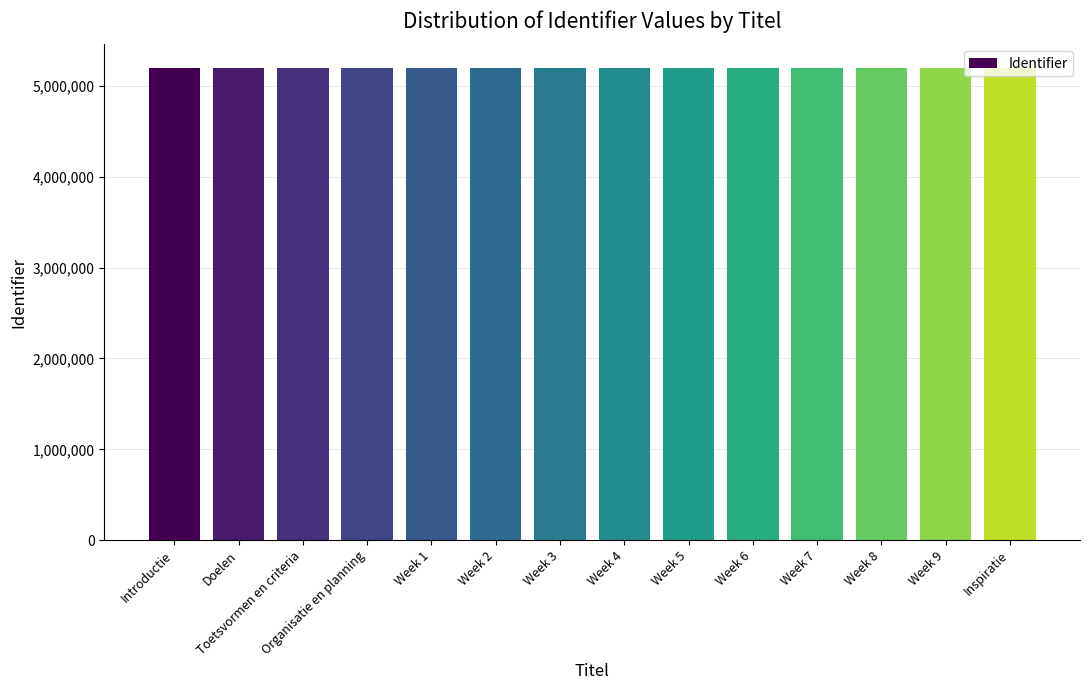

What is the label of the 4th bar from the left?

Organisatie en planning